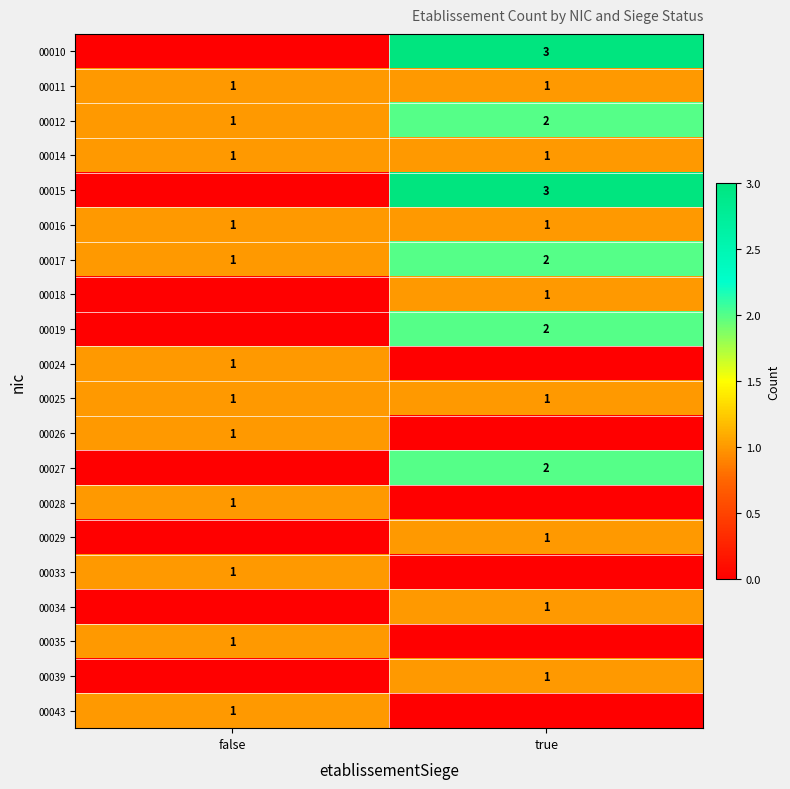

The 00010 series shows 2 at true. True or false?

False